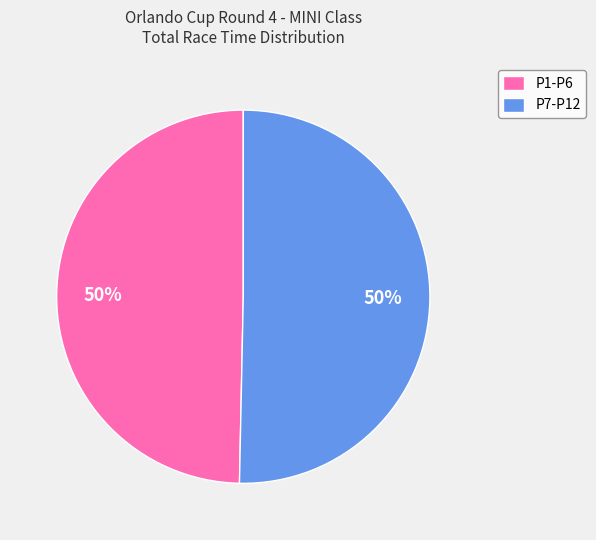

Do P7-P12 and P1-P6 together represent more than half of the pie?

Yes